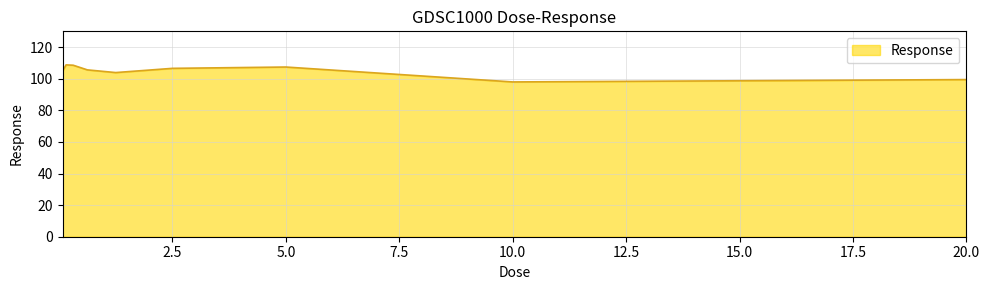

What is the difference between the maximum and minimum values?

10.8